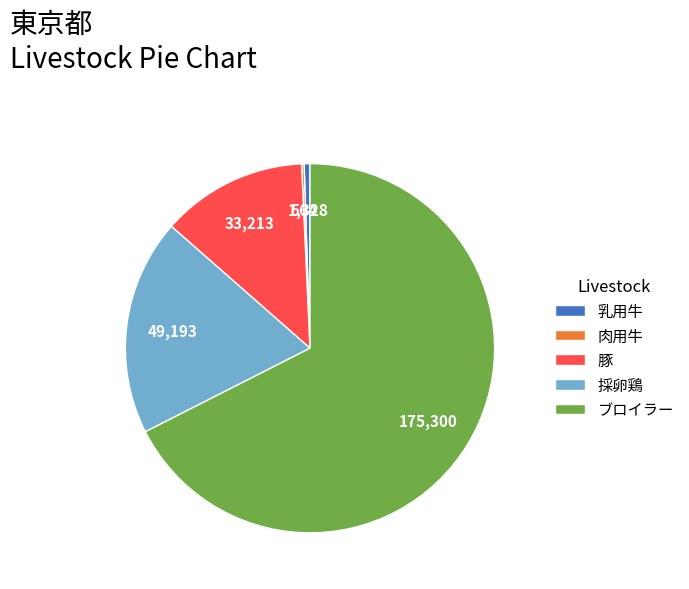

Approximately how many times larger is the value at ブロイラー compared to 採卵鶏?

3.6